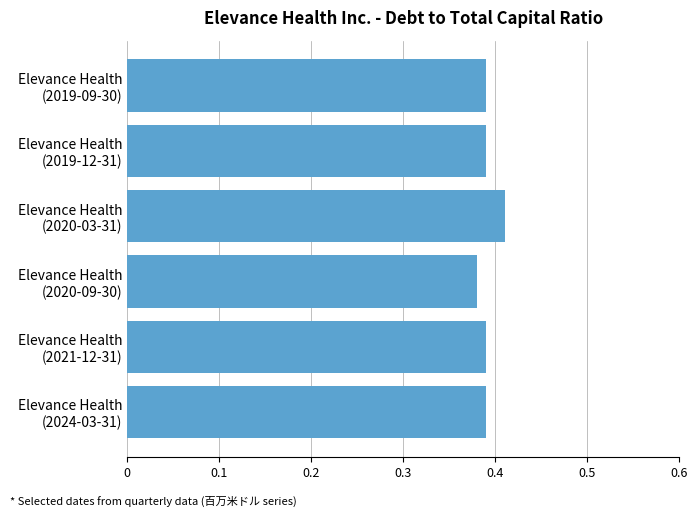

What is the sum of all values?

2.4